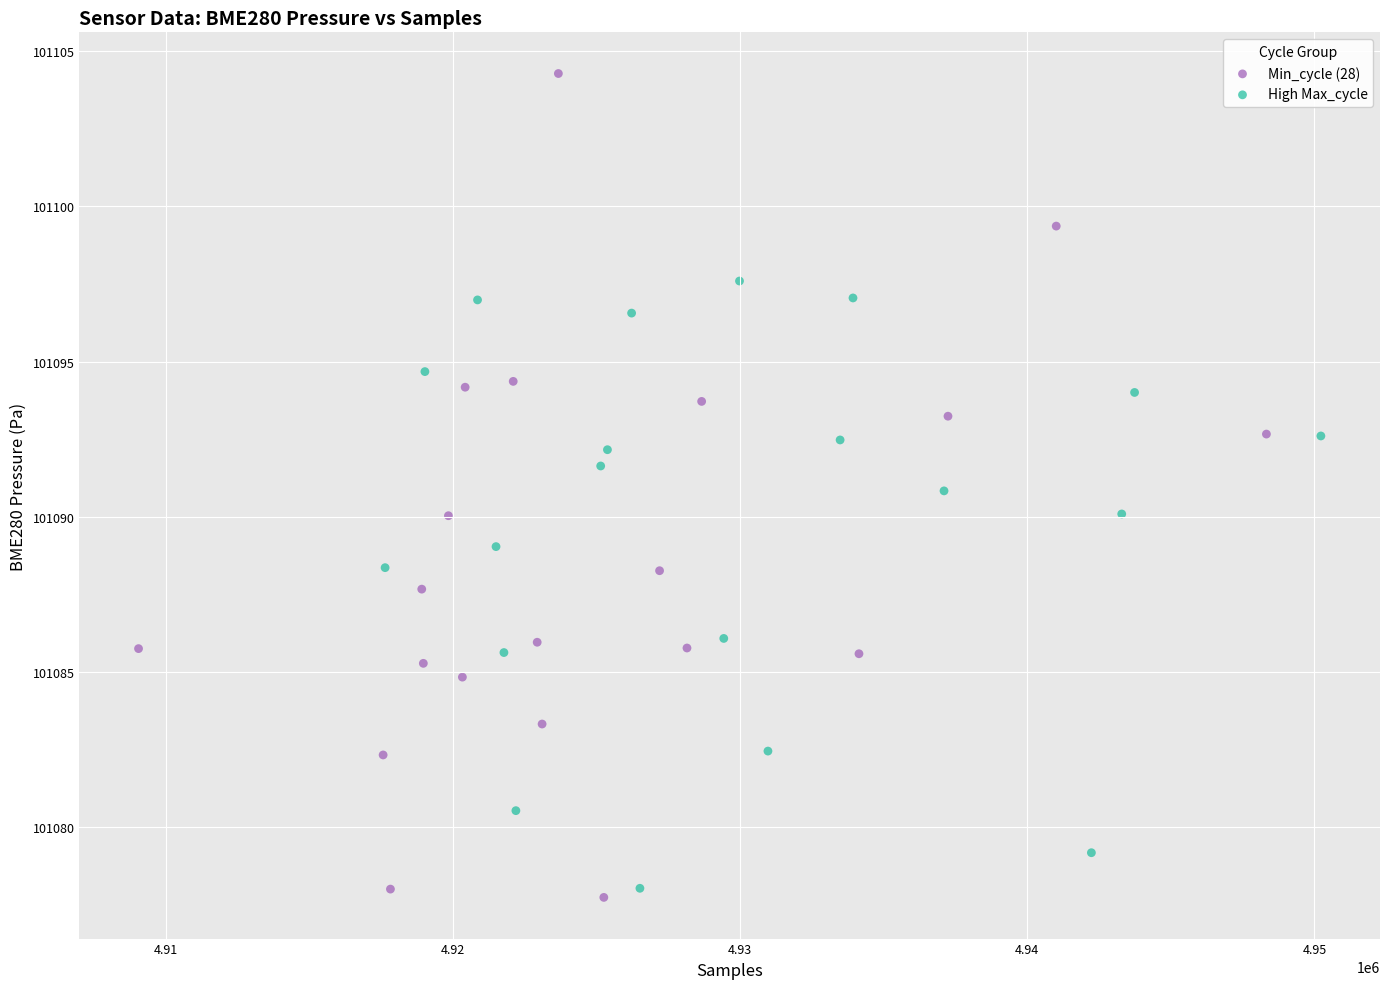

Which series reaches the maximum Y coordinate?

Min_cycle (28)